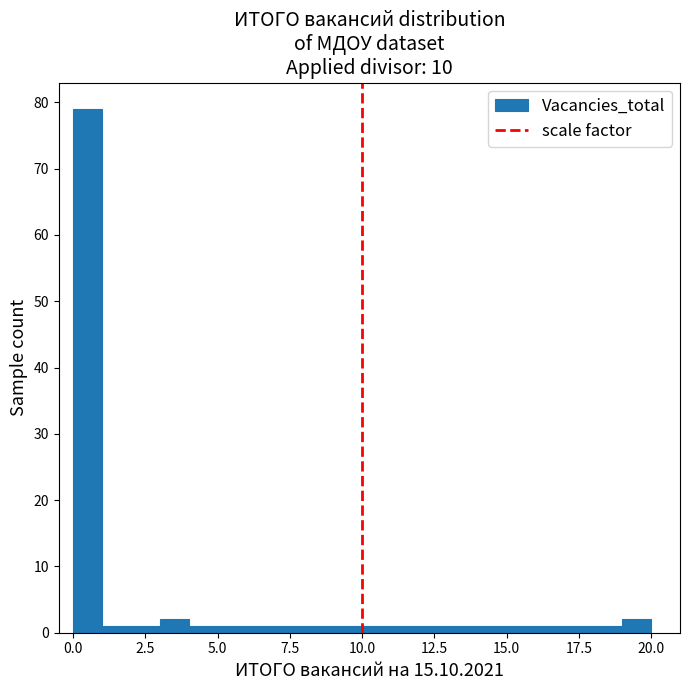

Read against the x-axis, roughly where is the centre of the tallest bar?

0.5